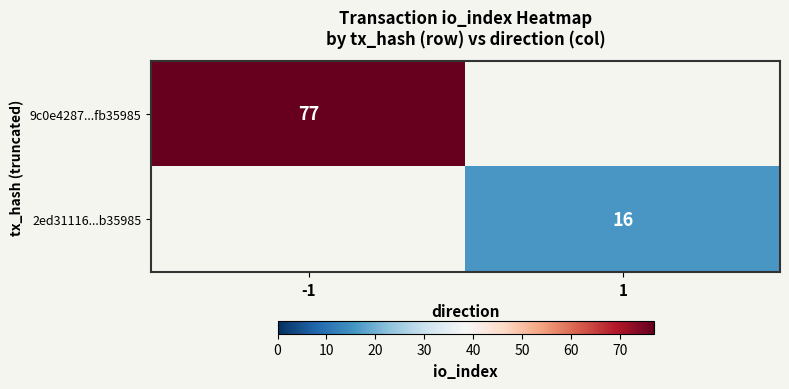

True or false: 2ed31116...b35985 has a value of 16 at 1.

True